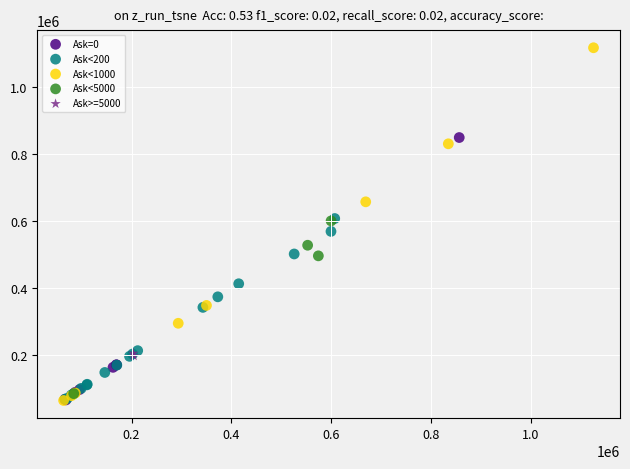

What are all the series names shown in the legend?

Ask=0, Ask<200, Ask<1000, Ask<5000, Ask>=5000